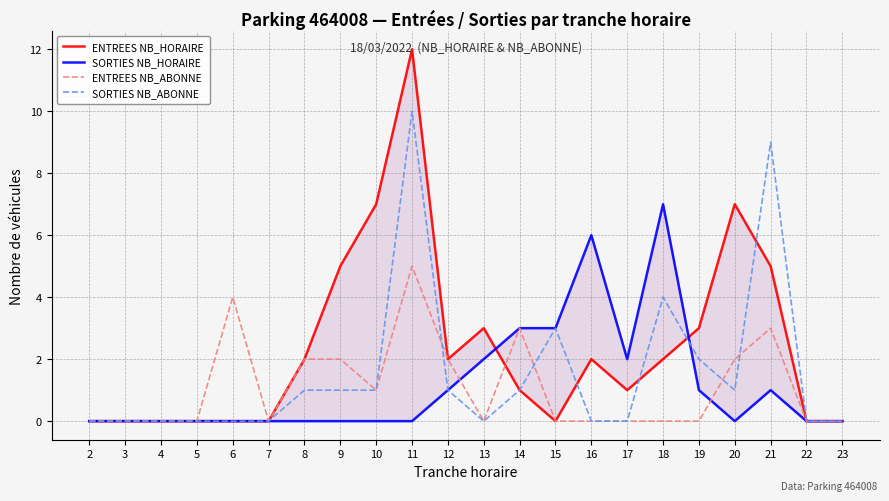

The ENTREES NB_ABONNE series shows 3 at 14. True or false?

True